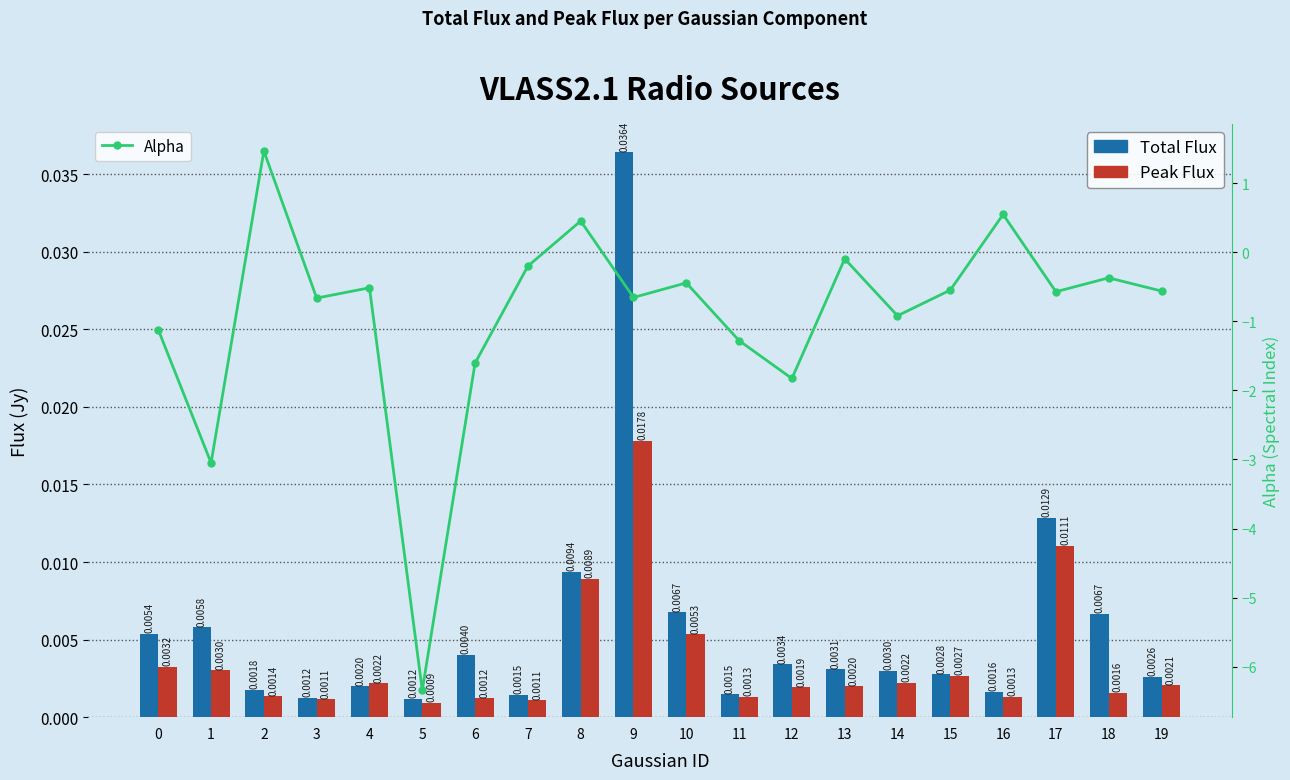

At how many categories does at least one series exceed 0?

20